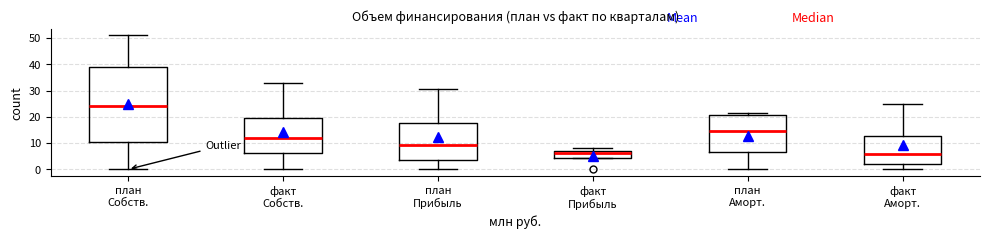

Where does the median line of the box for факт Аморт. sit on the y-axis? The values are not printed on the chart, so give them approximately, as read against the axis.

6